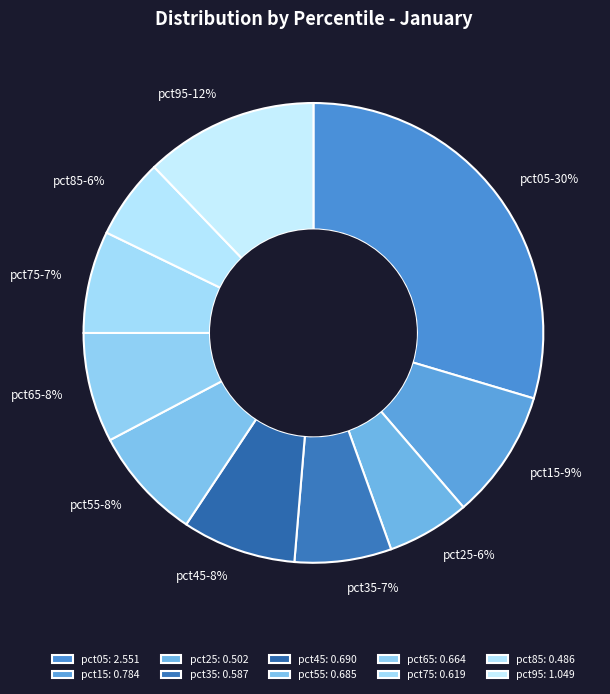

Is there a majority slice in this chart?

No